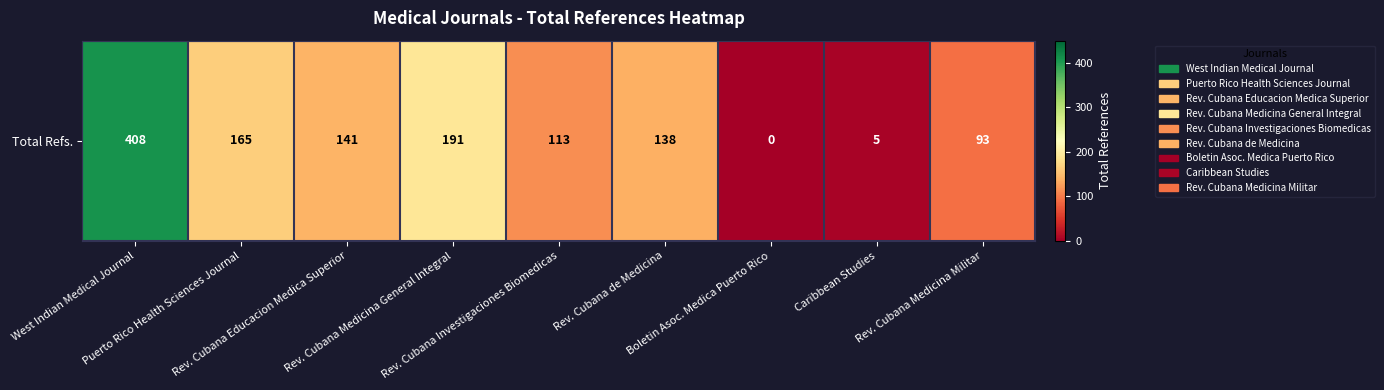

Reading left to right, list all the values displayed in this chart.

West Indian Medical Journal=408	Puerto Rico Health Sciences Journal=165	Rev. Cubana Educacion Medica Superior=141	Rev. Cubana Medicina General Integral=191	Rev. Cubana Investigaciones Biomedicas=113	Rev. Cubana de Medicina=138	Boletin Asoc. Medica Puerto Rico=0	Caribbean Studies=5	Rev. Cubana Medicina Militar=93